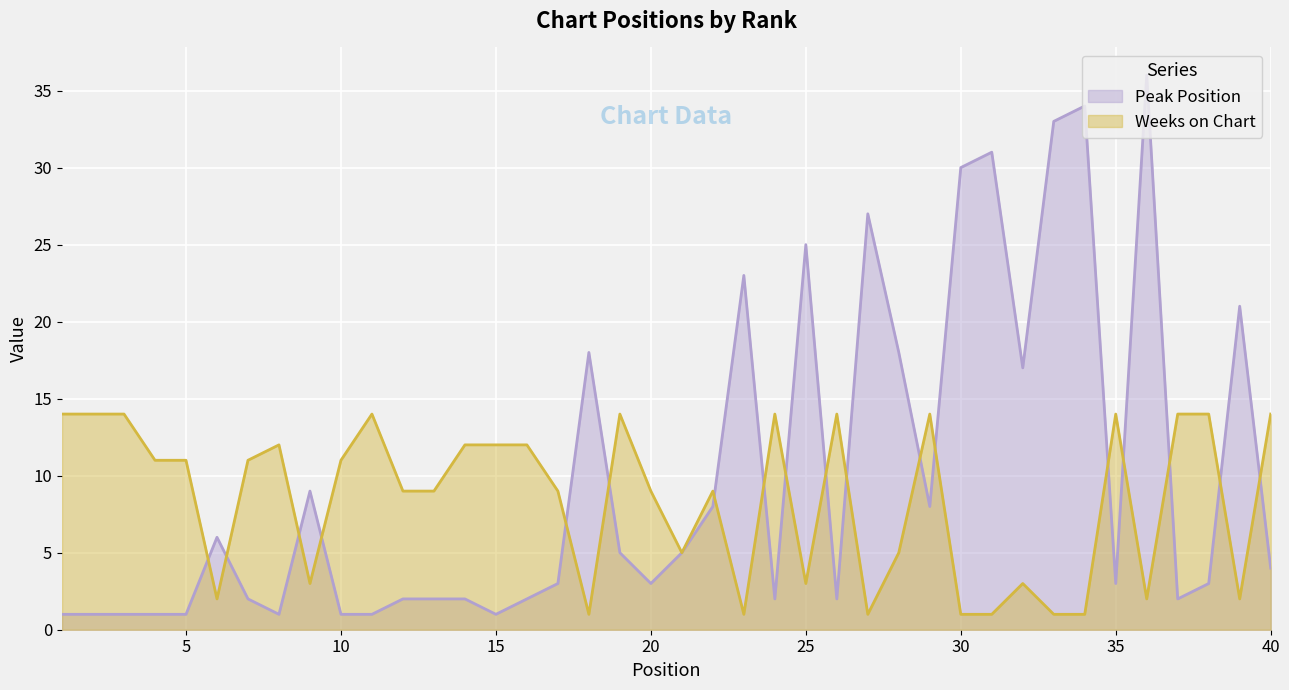

At which category is the sum across all series the highest?

36